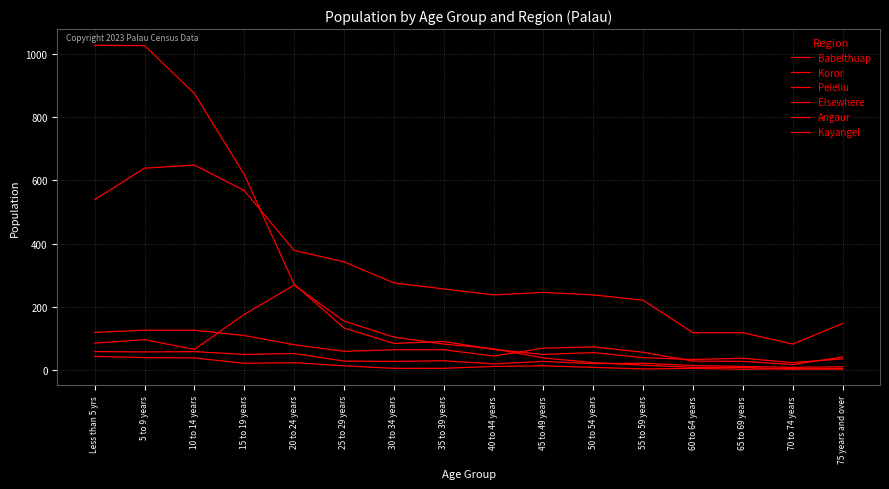

How many lines are shown in the chart?

6